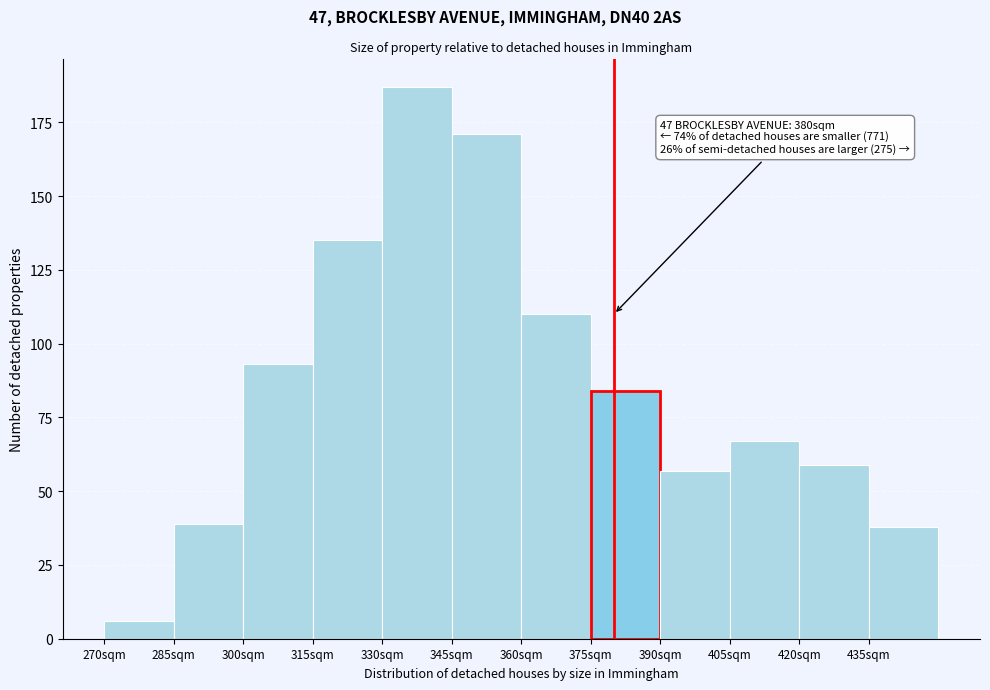

Over which range of the x-axis is the bar tallest?

330 to 345